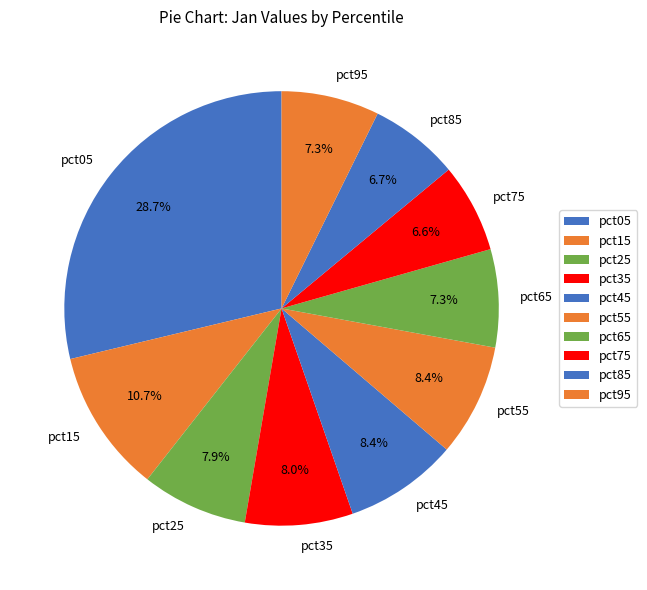

How many slices are in this pie chart?

10